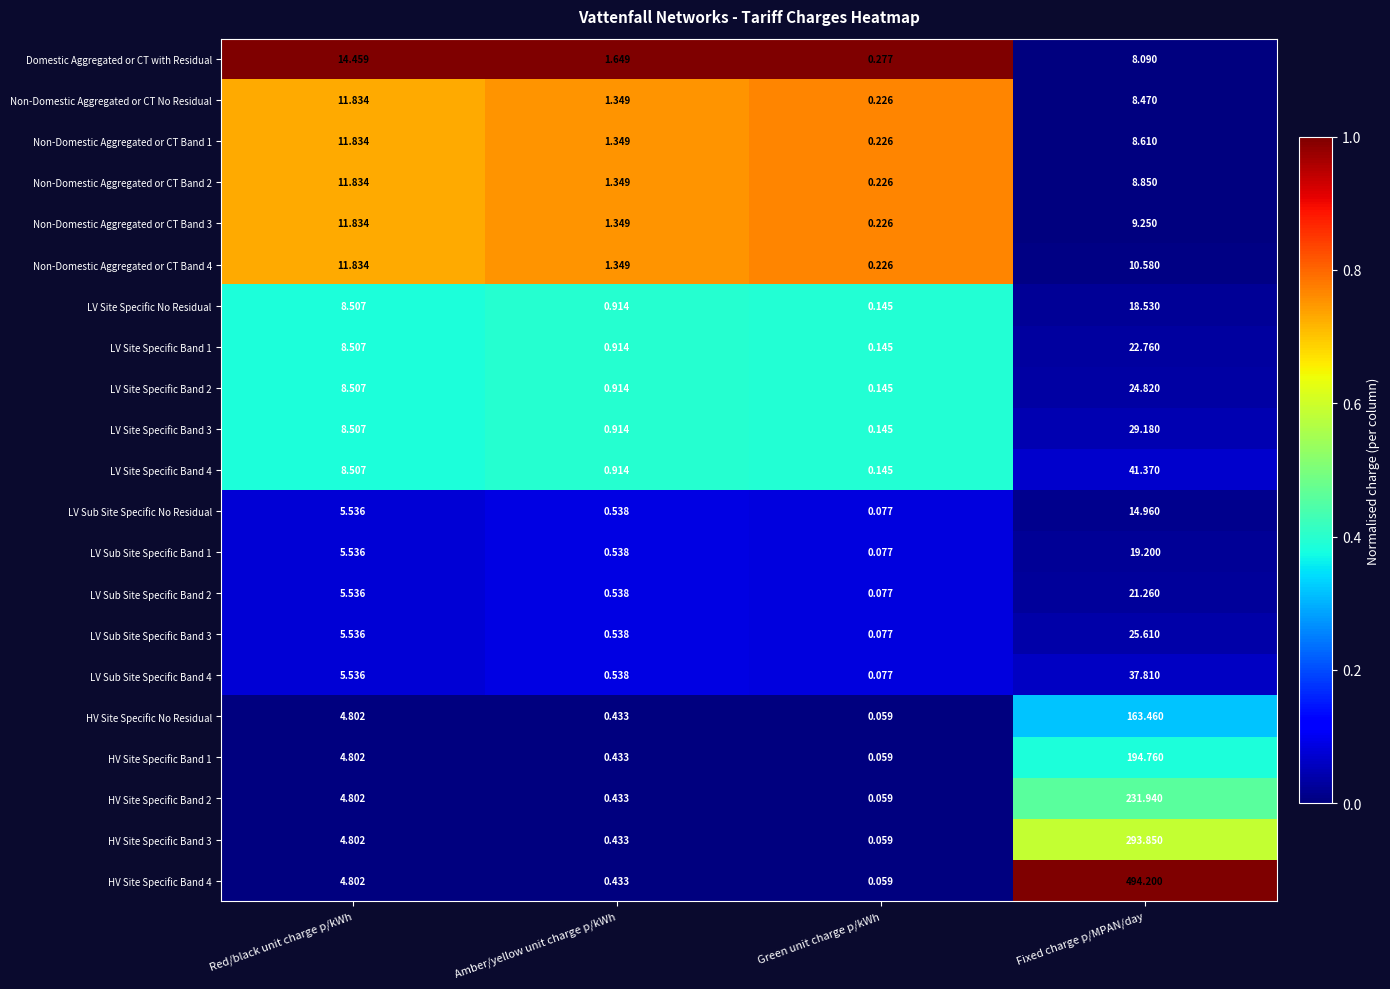

Between Red/black unit charge p/kWh and Amber/yellow unit charge p/kWh, which series saw the biggest shift?

Domestic Aggregated or CT with Residual